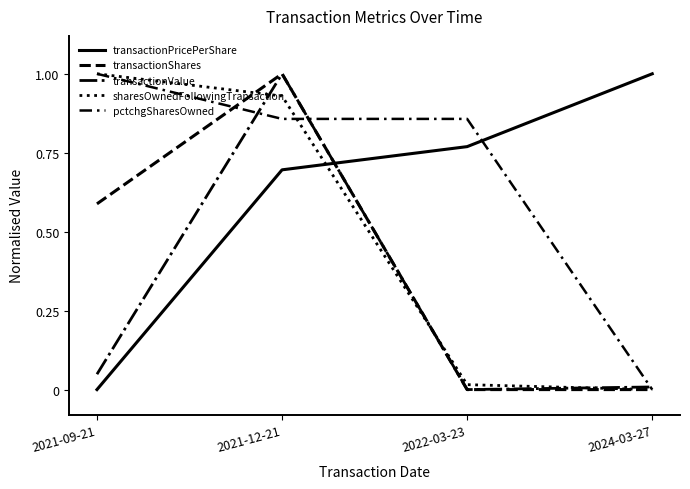

What is the spread (max minus min) of values at 2022-03-23?

0.9